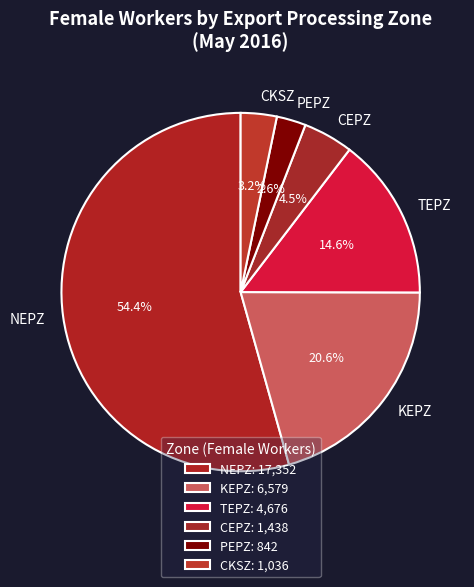

To the nearest percent, what is the difference between the CEPZ and NEPZ slice percentages?

50%